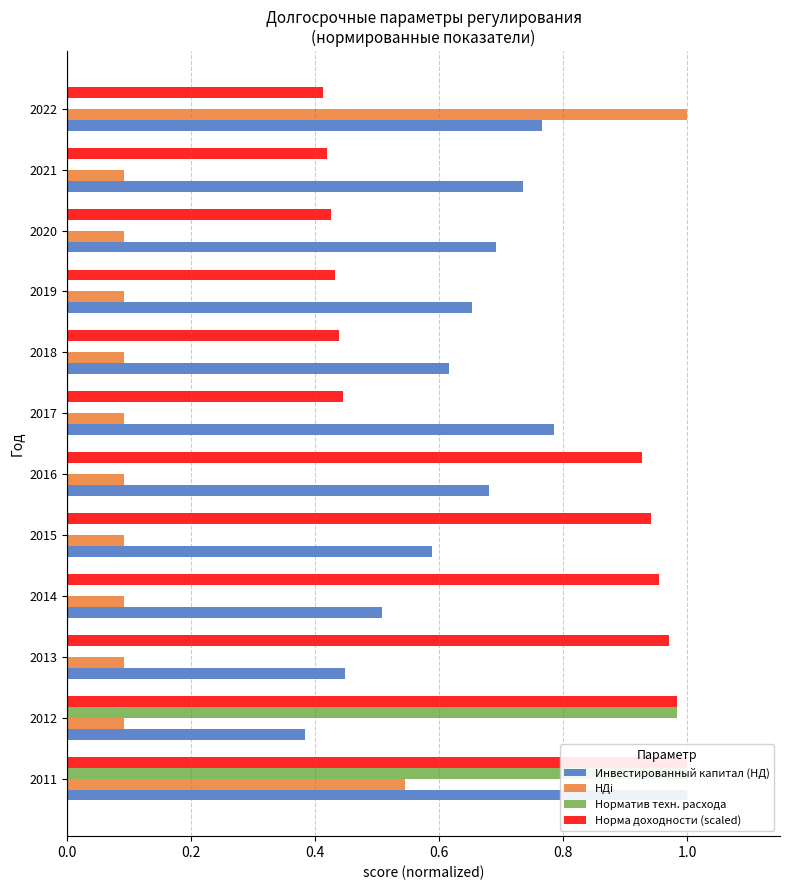

What is the spread (max minus min) of values at 2014?

1.0